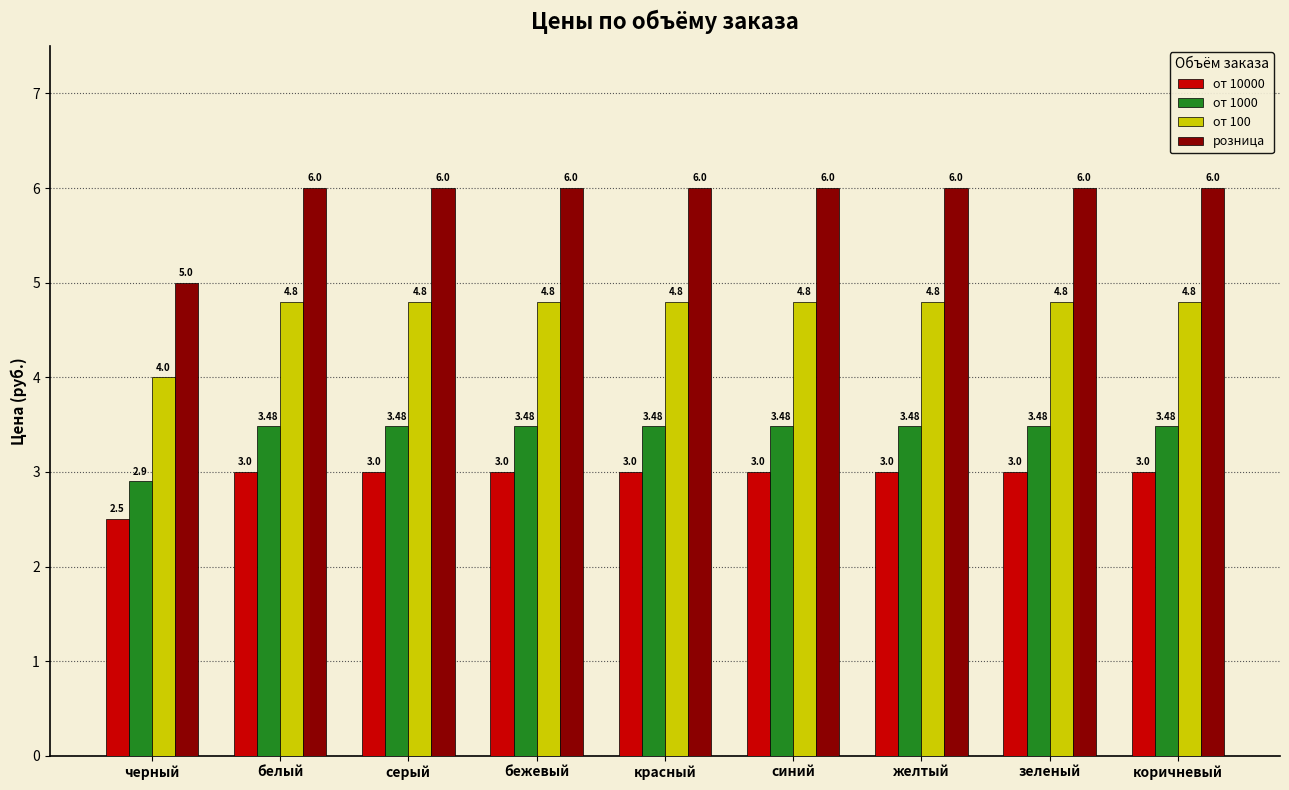

What is the minimum value shown in the chart?

2.5